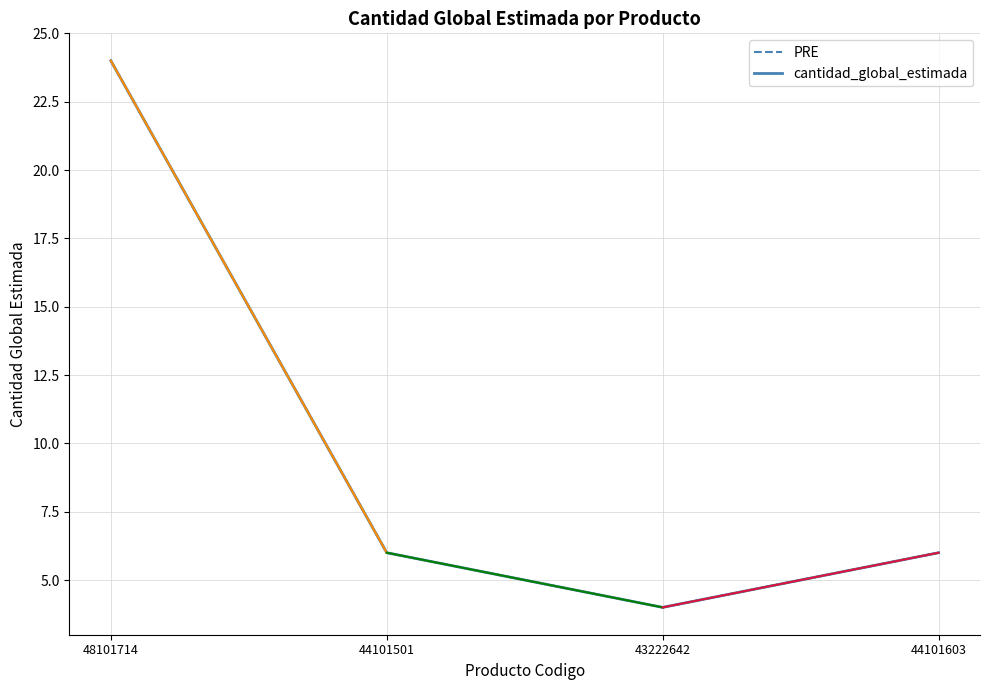

What is the minimum value shown in the chart?

4